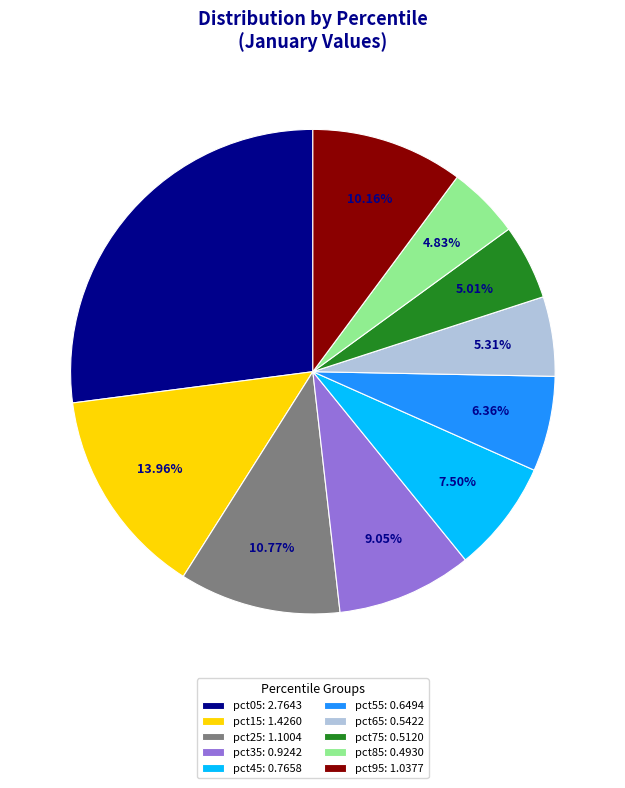

To the nearest percent, what is the combined percentage of pct85 and pct55?

11%